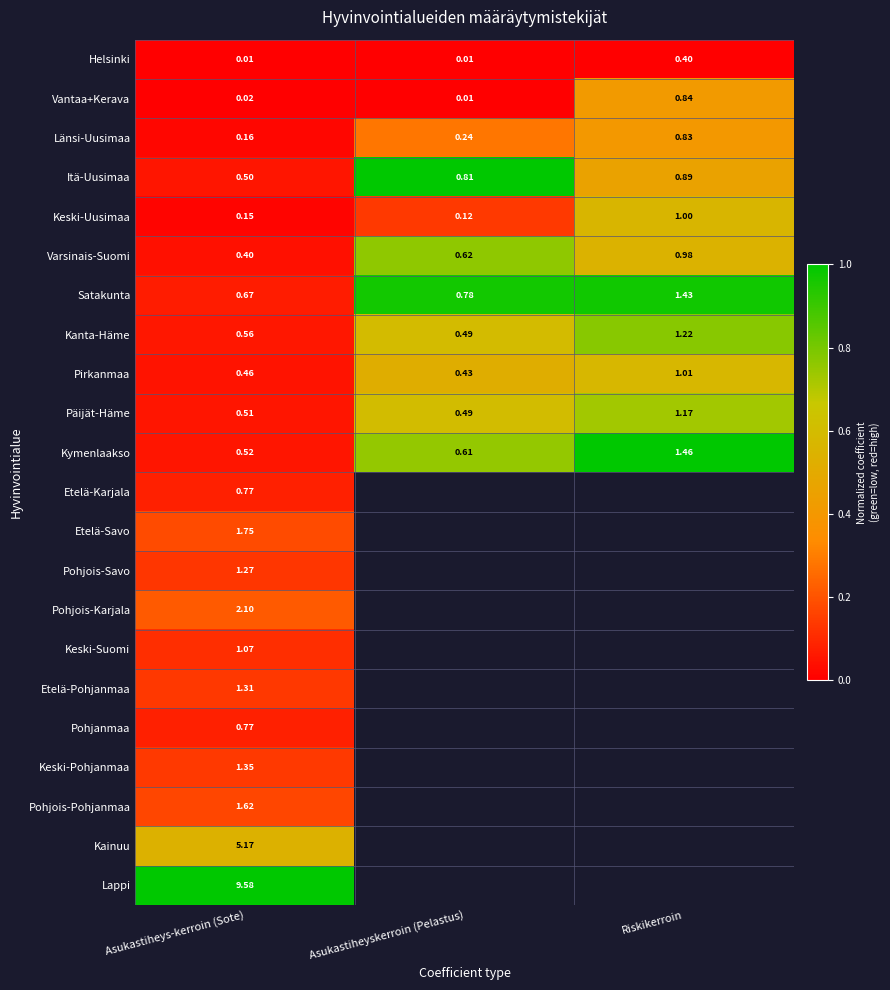

Which has a higher value, Asukastiheys-kerroin (Sote) or Riskikerroin?

Asukastiheys-kerroin (Sote)